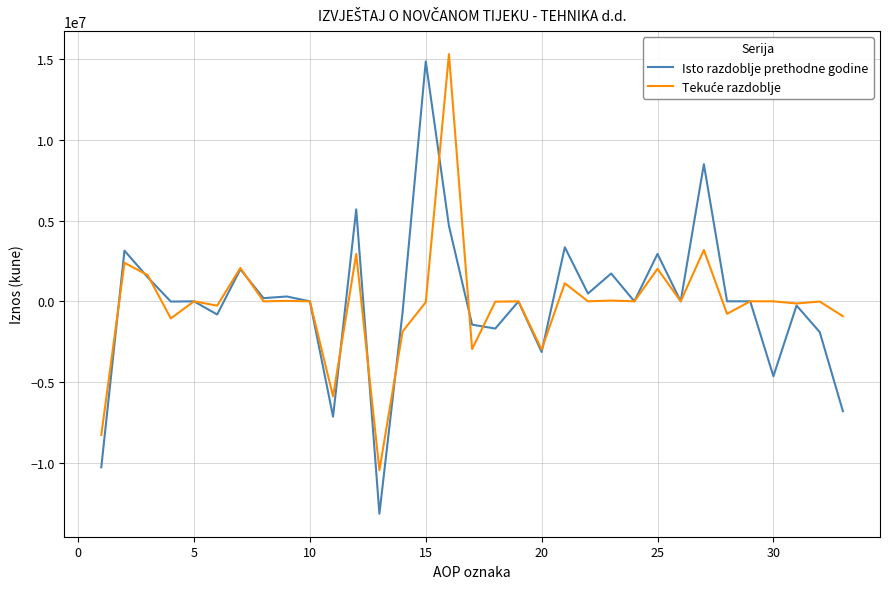

What is the lowest value of the Isto razdoblje prethodne godine series?

-13148589